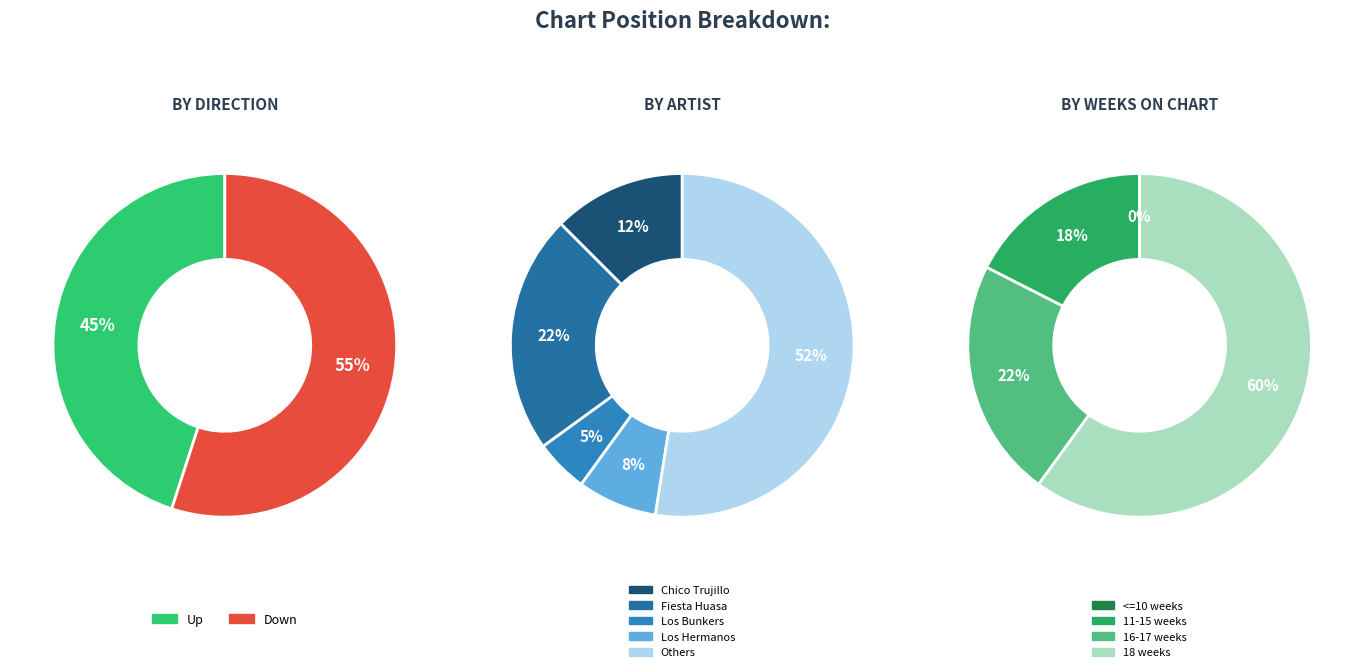

Combined, what portion of the pie is Up and Down?

100.0%